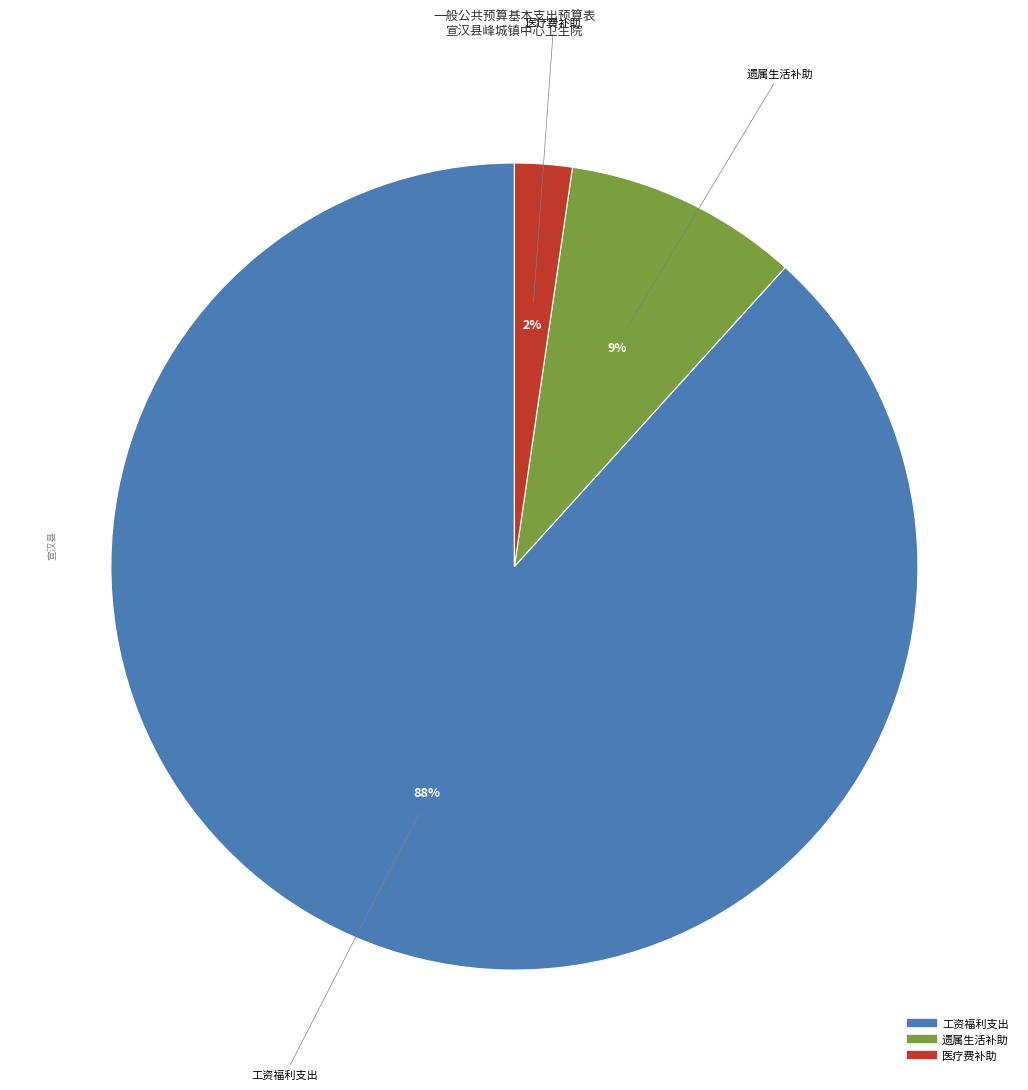

To the nearest percent, what is the combined percentage of 医疗费补助 and 工资福利支出?

91%